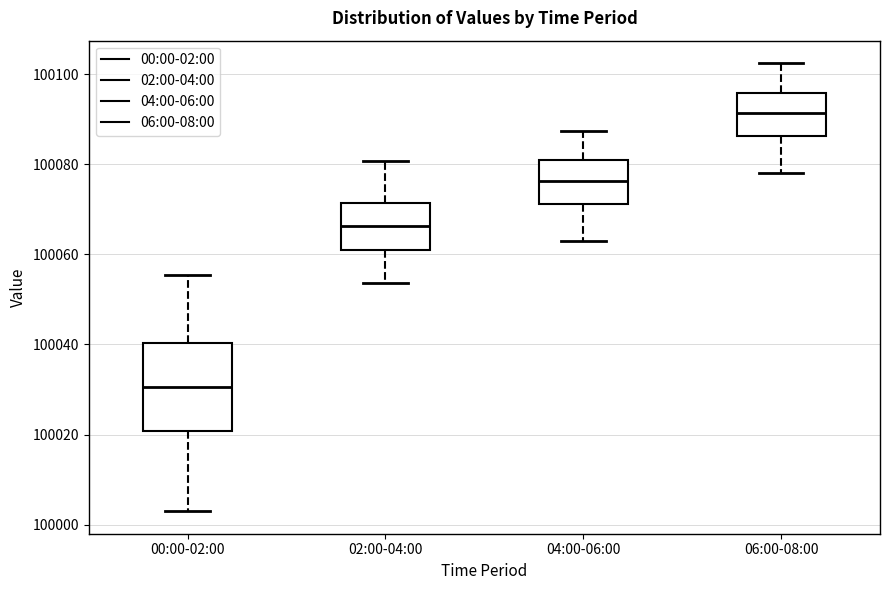

Which box is the tallest, from its lower edge to its upper edge?

00:00-02:00